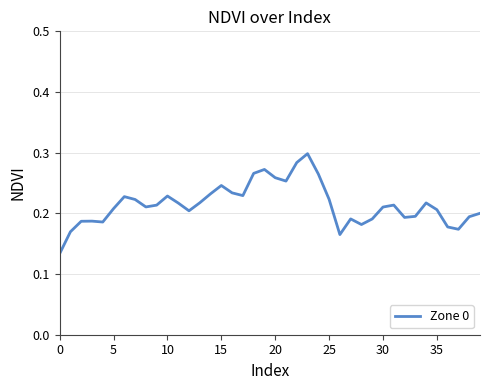

What is the label of the 21st point from the right?

19